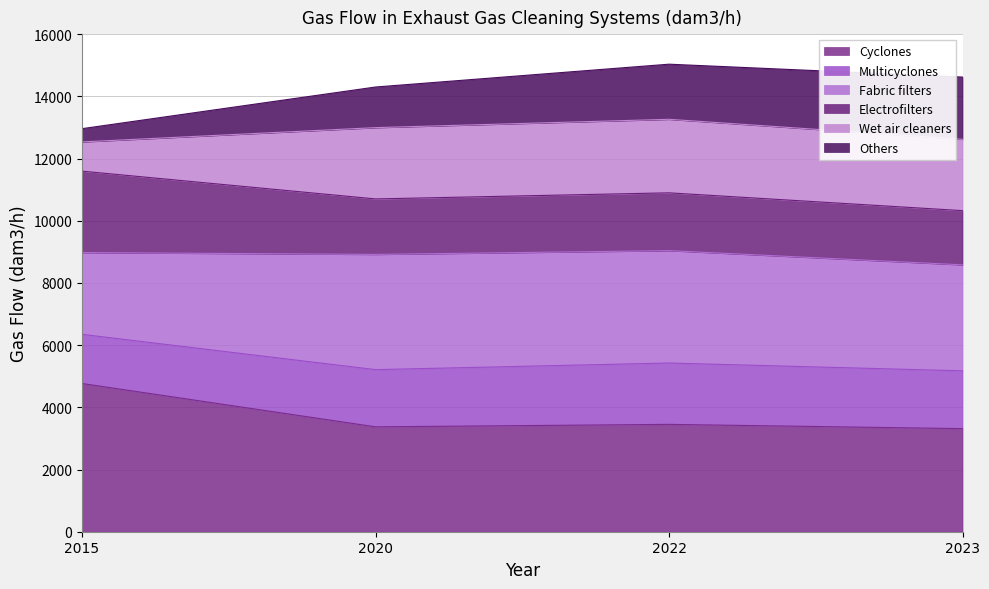

What are all the series names shown in the legend?

Cyclones, Multicyclones, Fabric filters, Electrofilters, Wet air cleaners, Others